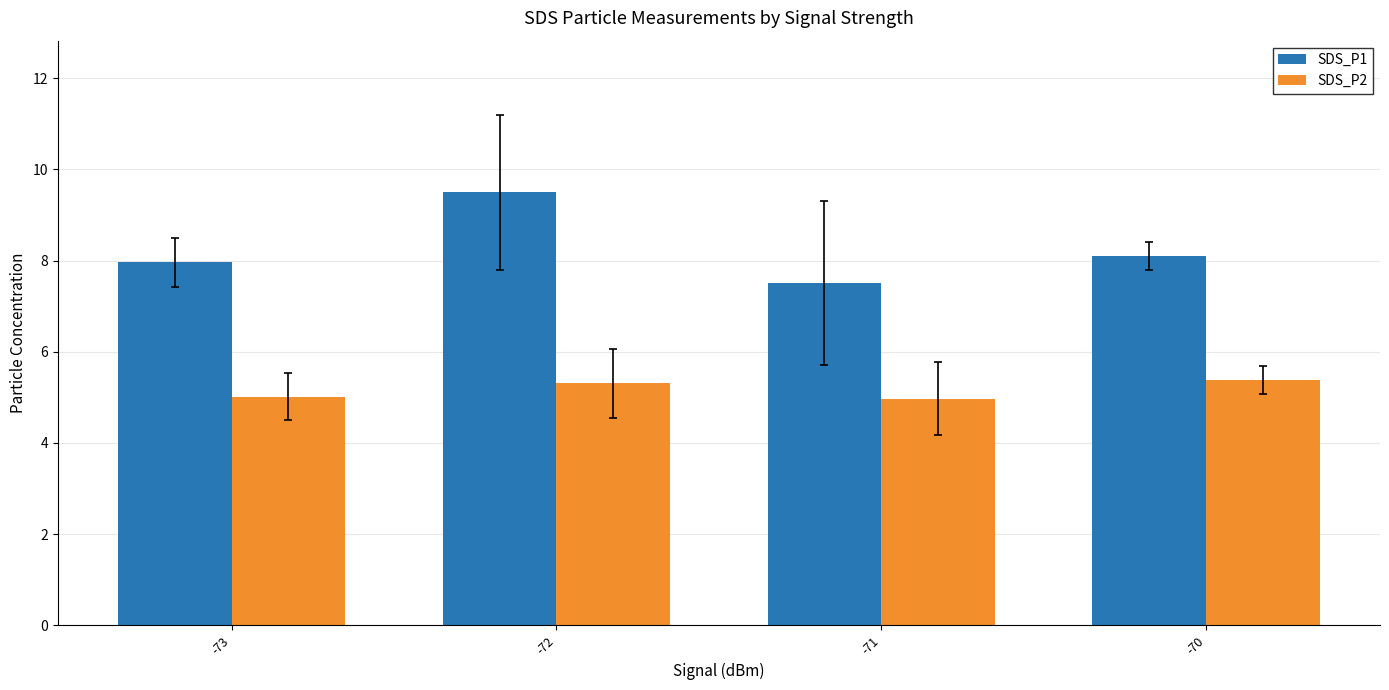

What is the difference between the highest and lowest values at -70?

2.7